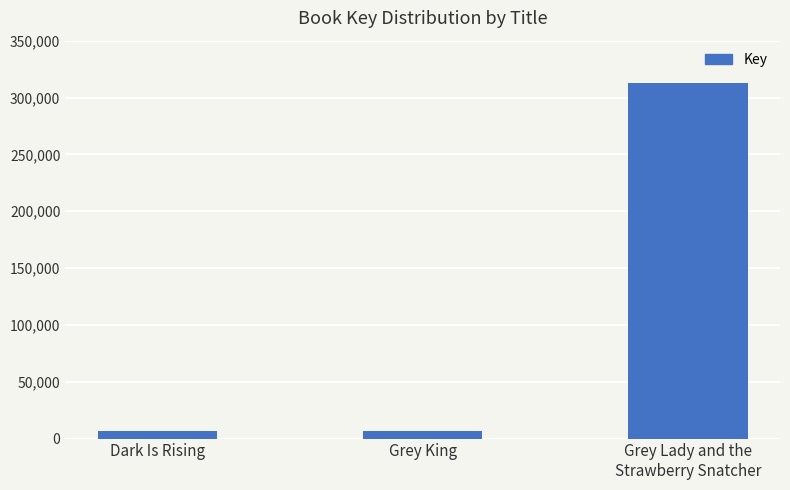

What is the change in value from Dark Is Rising to Grey King?

+106